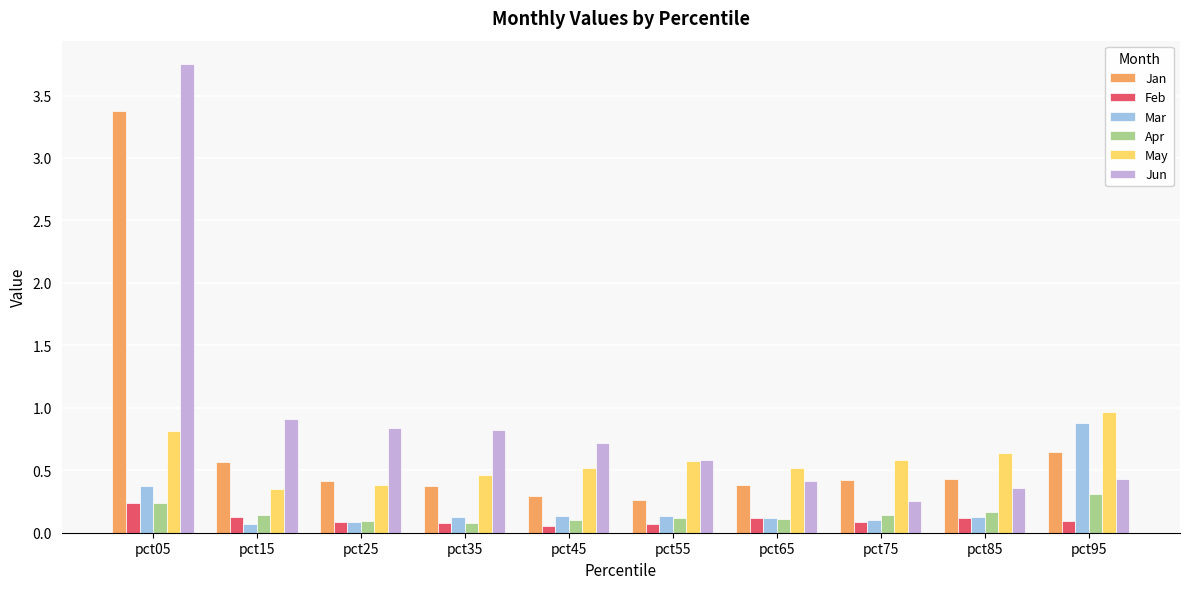

Which series has the largest range (max minus min)?

Jun